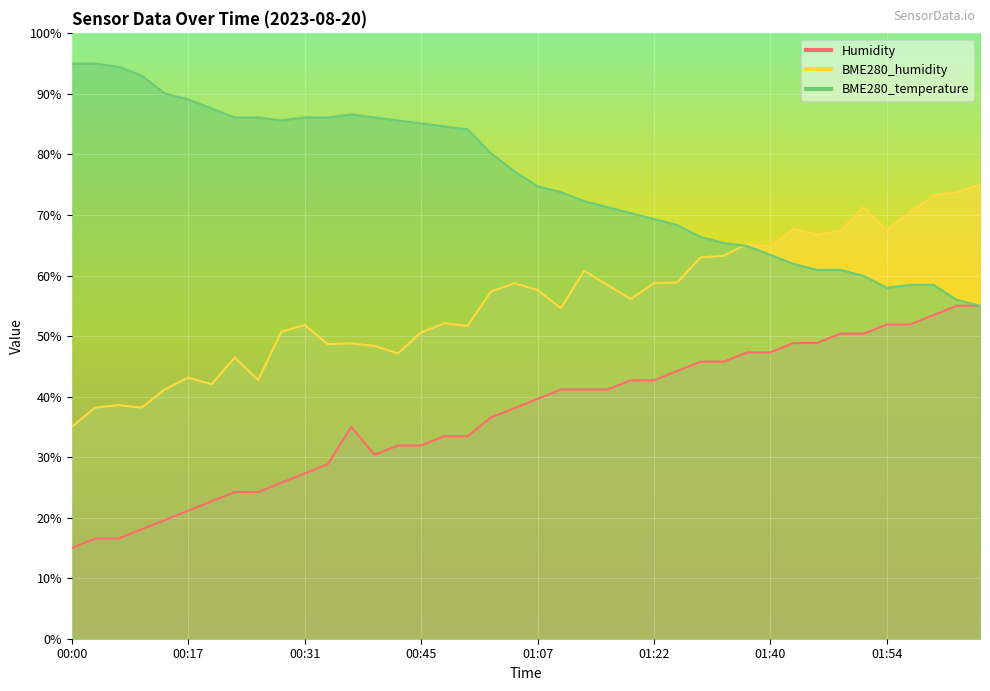

True or false: BME280_temperature has more than 2 interior local peaks.

False